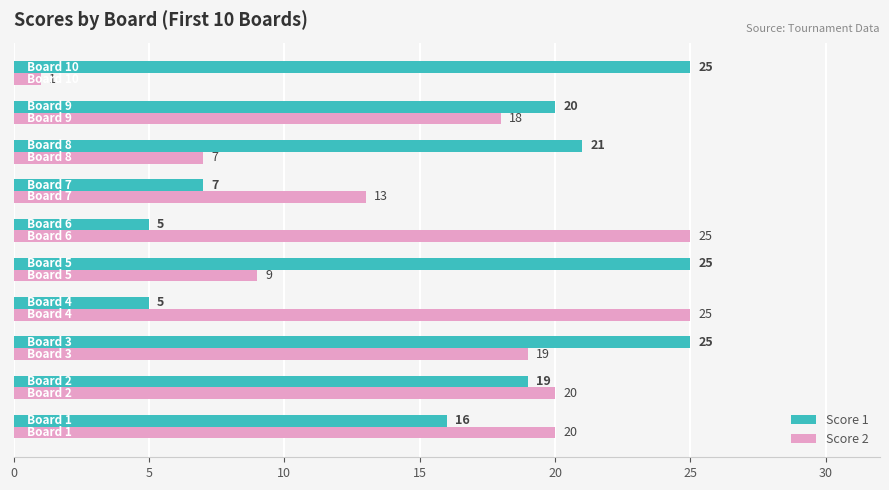

Which series has the largest range (max minus min)?

Score 2